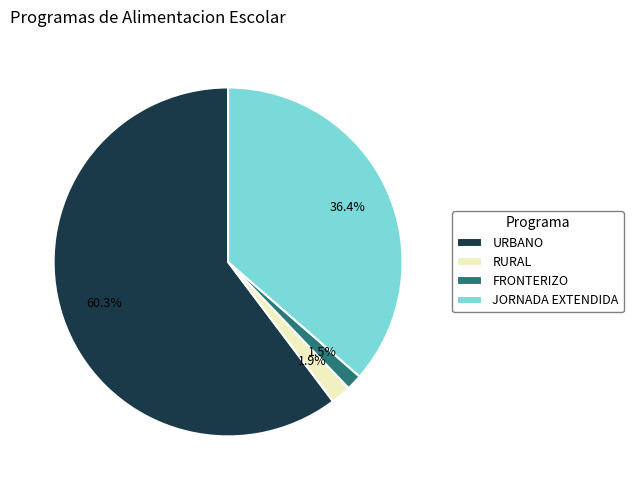

Which category has the biggest portion of the pie?

URBANO